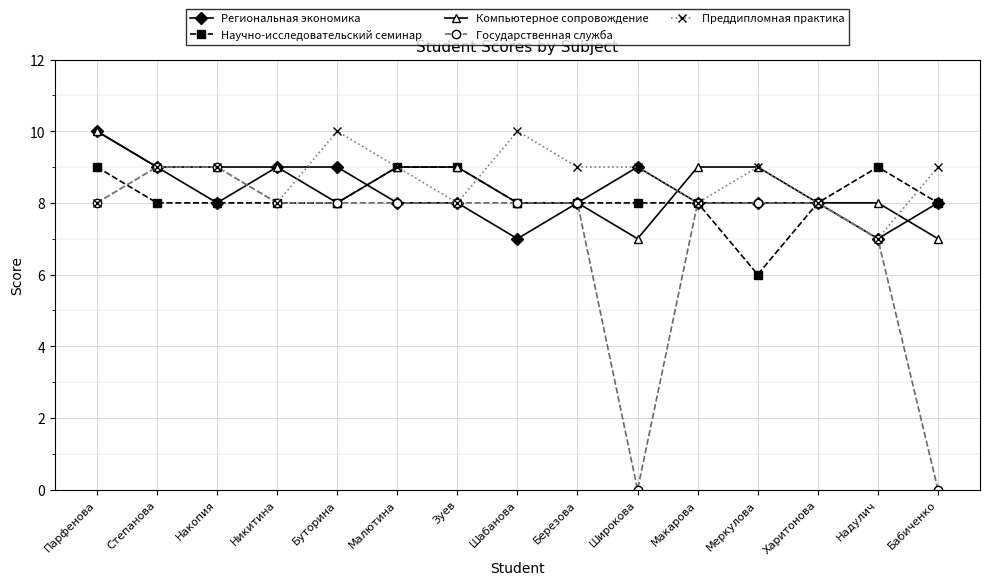

What is the difference between the highest and lowest values at Меркулова?

3